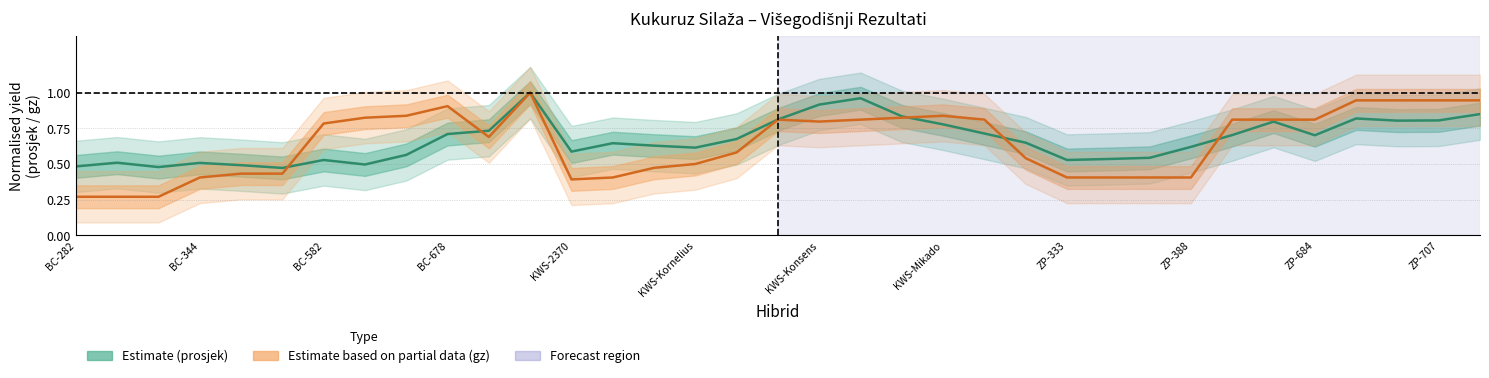

Between BC-282 and 25, which series saw the biggest shift?

Estimate based on partial data (gz)